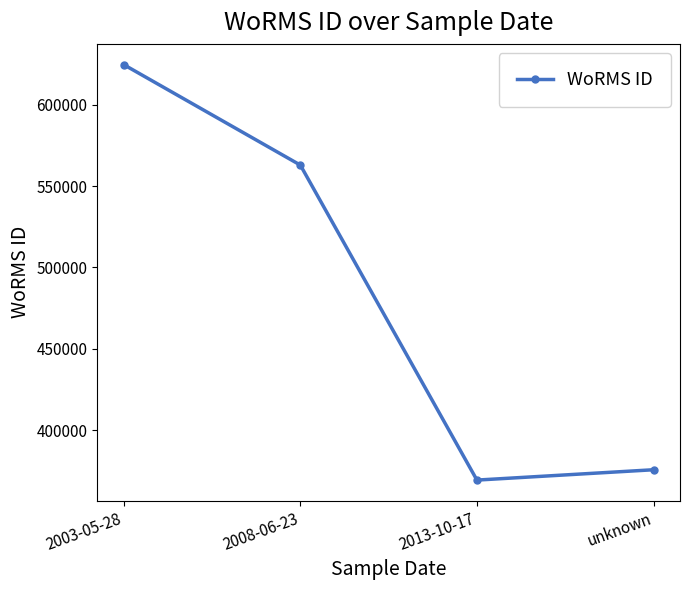

Reading right to left, transcribe all the data shown in this chart.

375817	369473	562852	624507